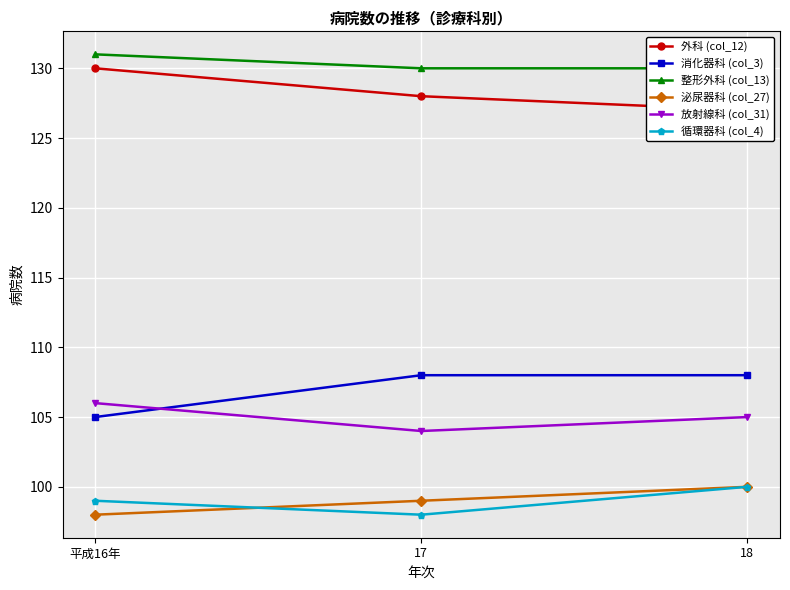

Which series has the largest total across all categories?

整形外科 (col_13)